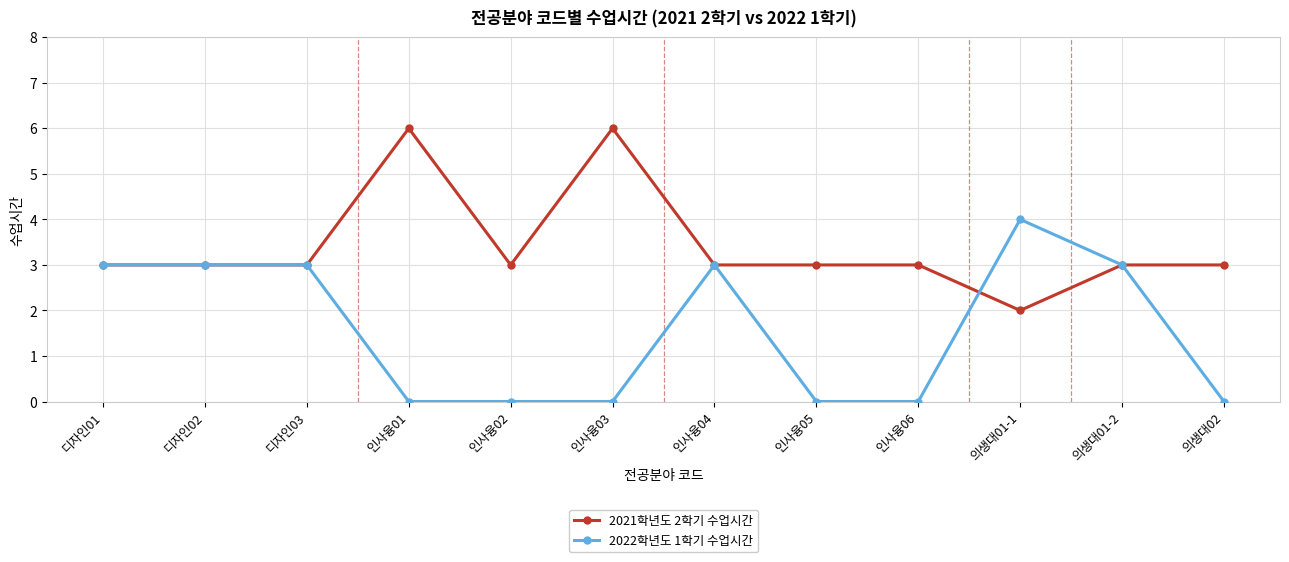

Count the 2022학년도 1학기 수업시간 values in the range 0 to 3.

11